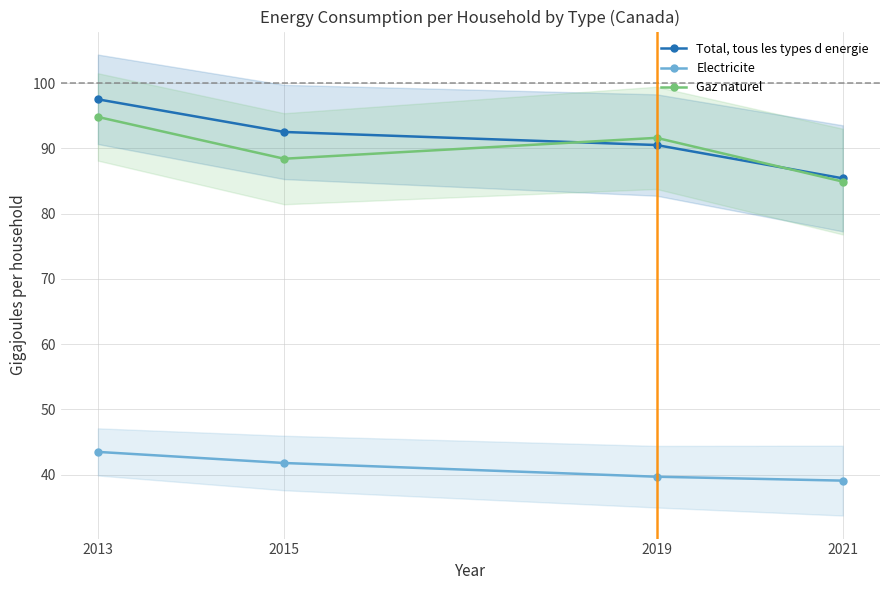

How many values in the Electricite series exceed 41?

2